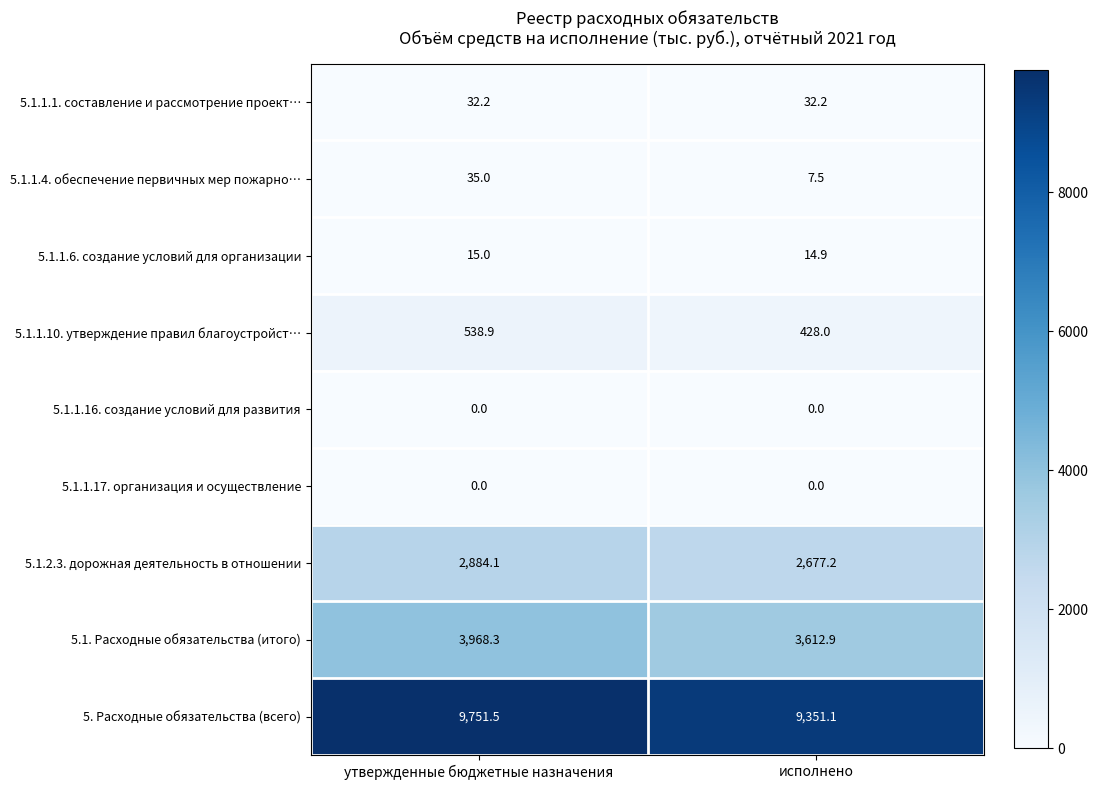

What is the maximum value for 5.1.2.3. дорожная деятельность в отношении?

2884.1